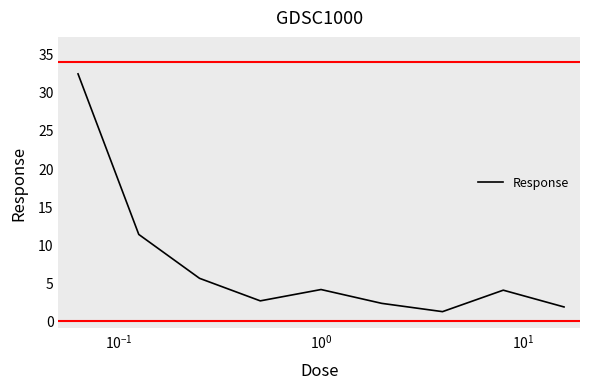

What is the maximum value shown in the chart?

32.4